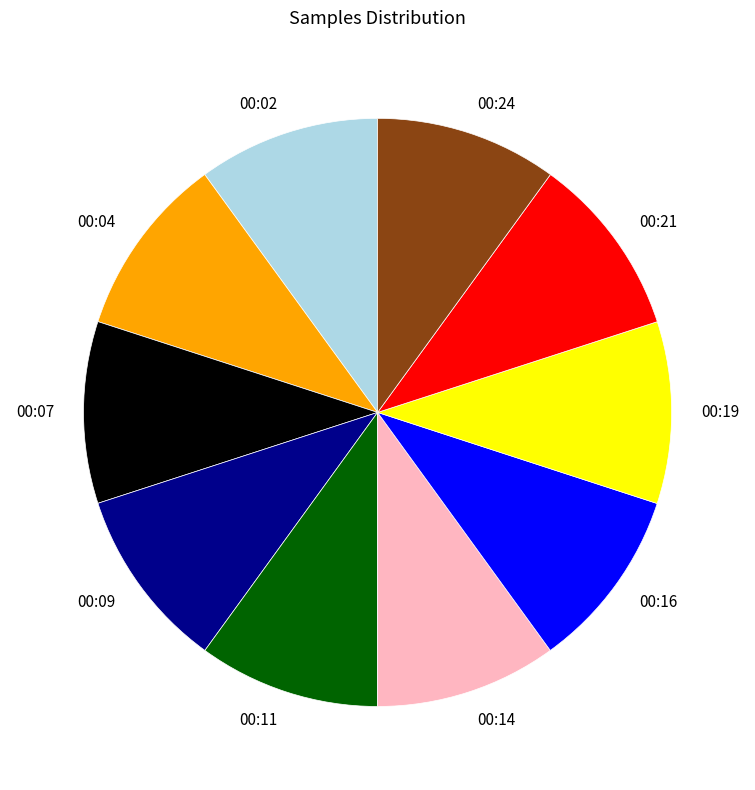

Is it true that 00:02 is 21% of the pie?

False